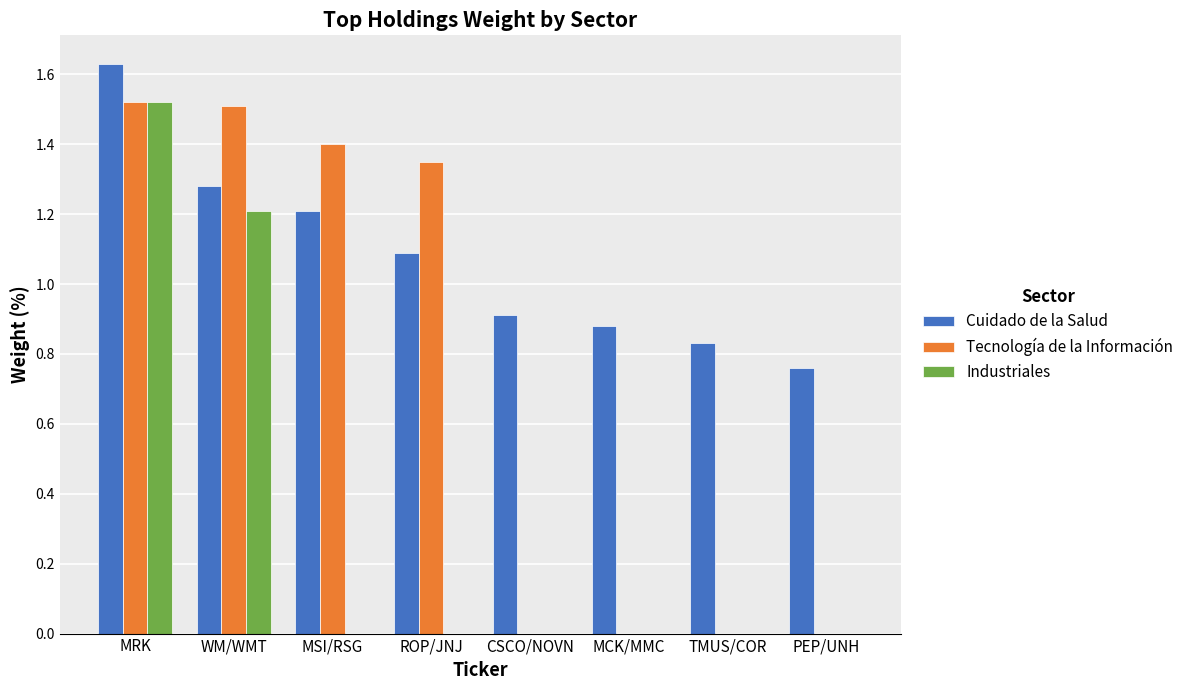

How many distinct data groups are displayed?

3